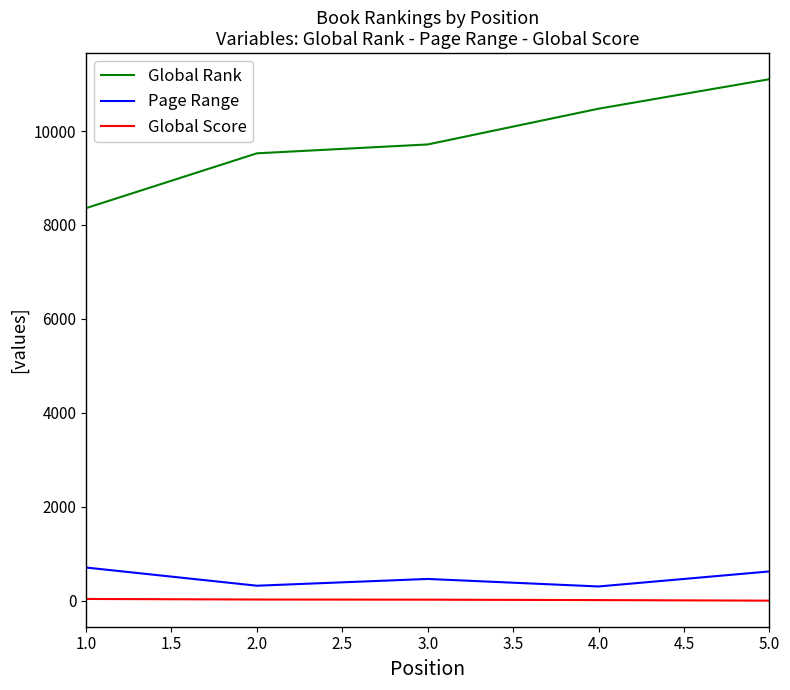

List the series in order of their peak value, lowest first.

Global Score, Page Range, Global Rank